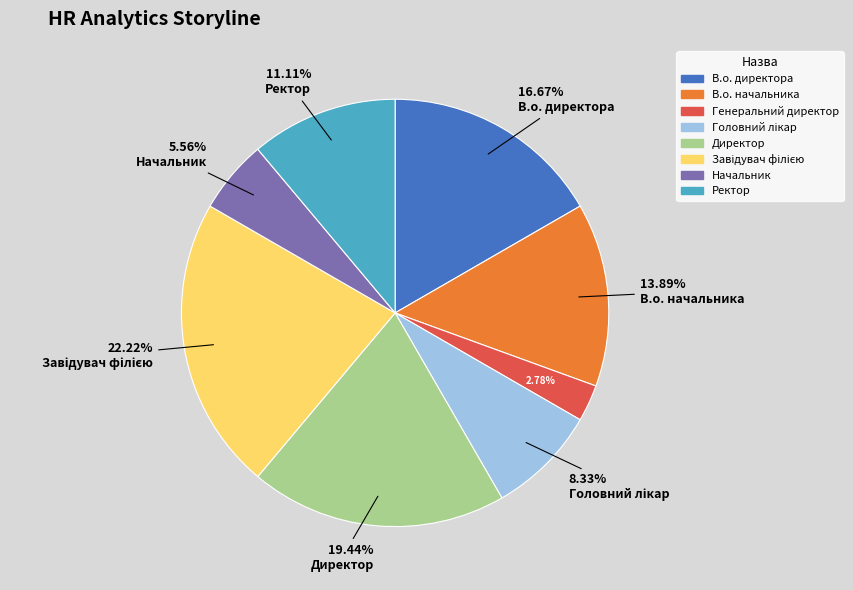

What is the ratio of the value at В.о. директора to the value at Генеральний директор?

6.0